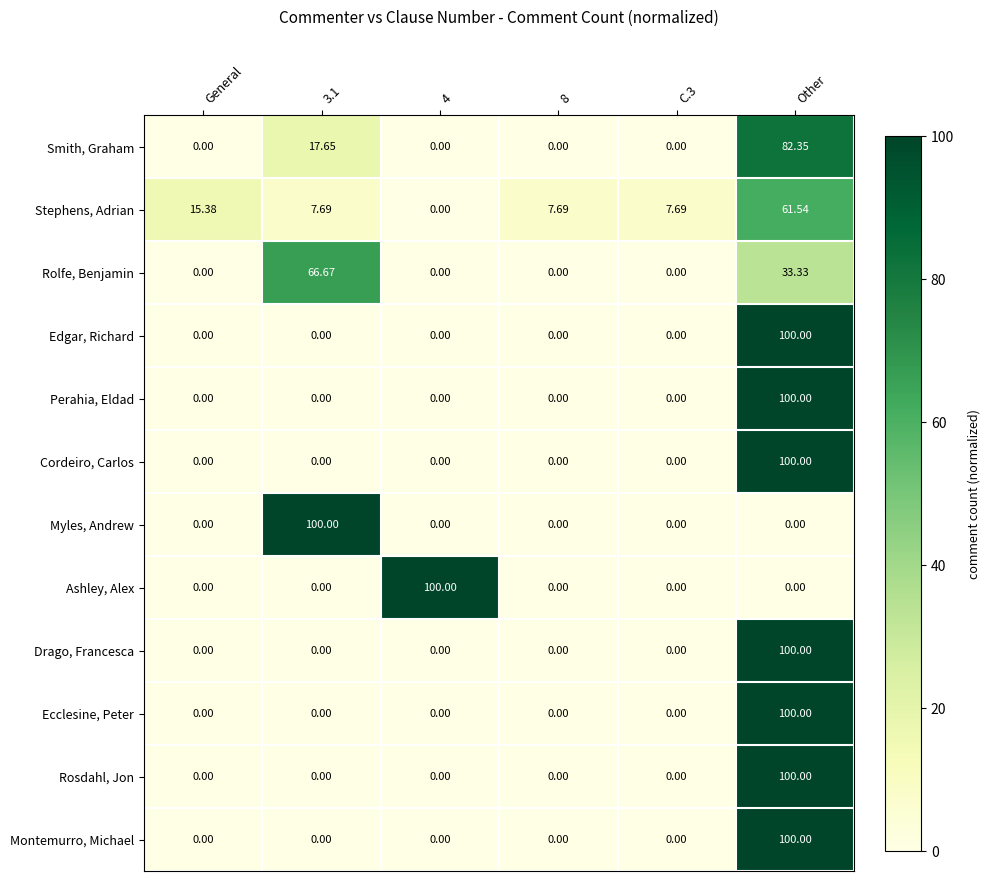

Is the value of Myles, Andrew at C.3 greater than the value of Ecclesine, Peter at Other?

No